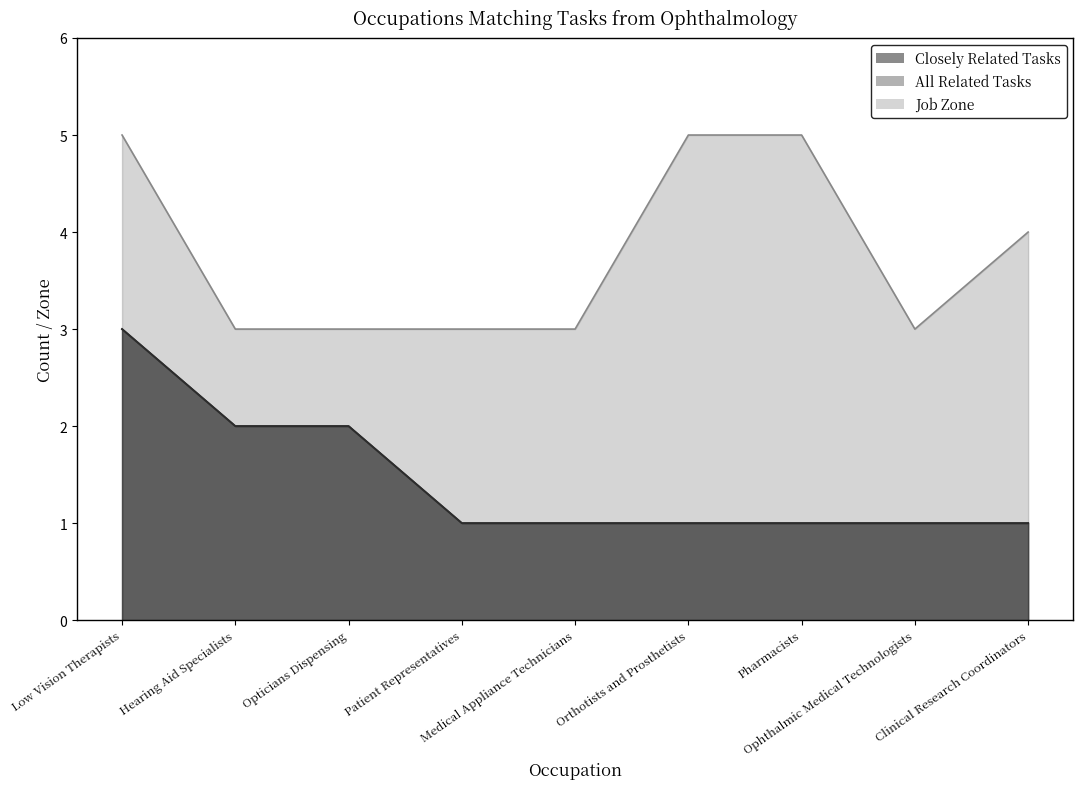

Does the chart have visible grid lines?

No